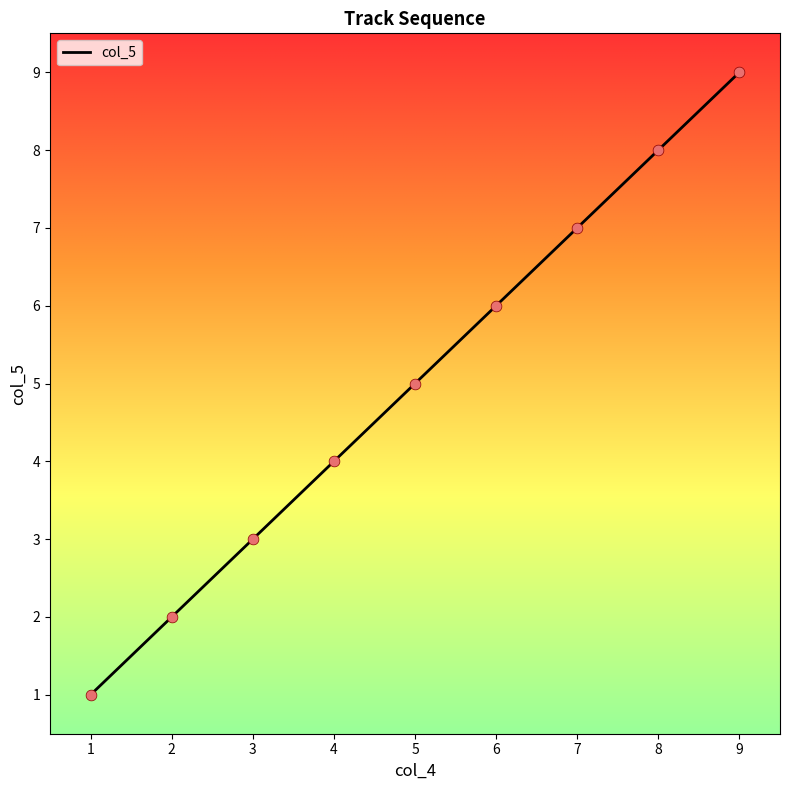

What is the change in value from 2 to 7?

+5